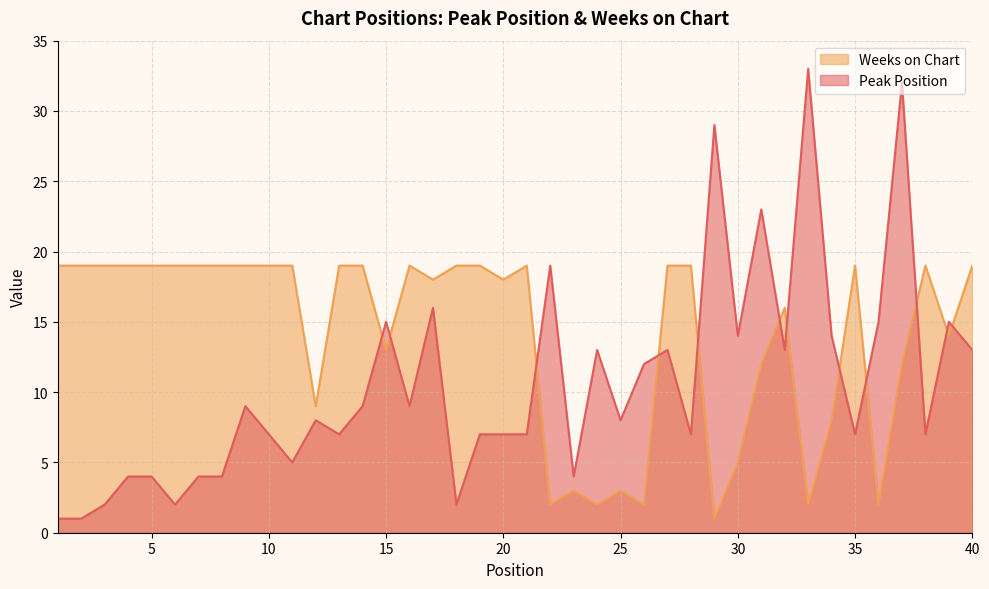

Does the chart have visible grid lines?

Yes